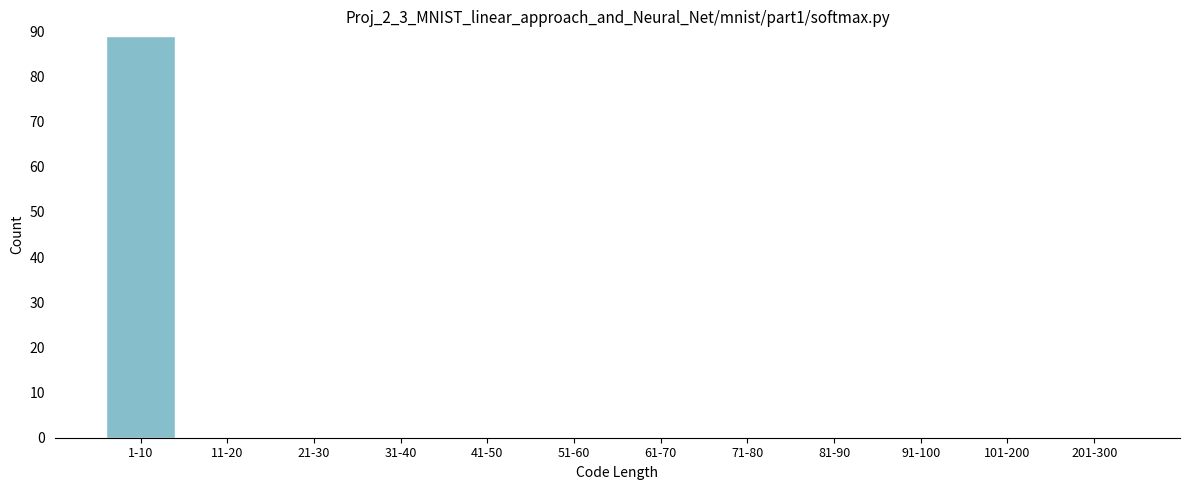

Reading left to right, extract all data points from this chart.

1-10=89	11-20=0	21-30=0	31-40=0	41-50=0	51-60=0	61-70=0	71-80=0	81-90=0	91-100=0	101-200=0	201-300=0